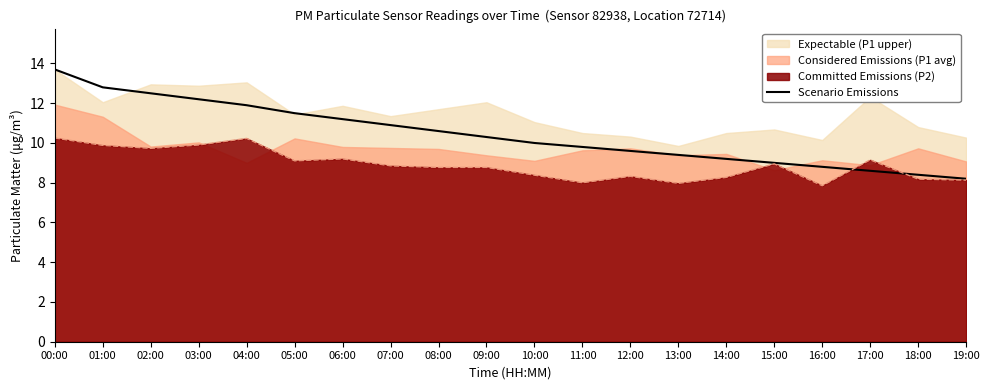

What is the change in value from 00:00 to 09:00?

-3.4